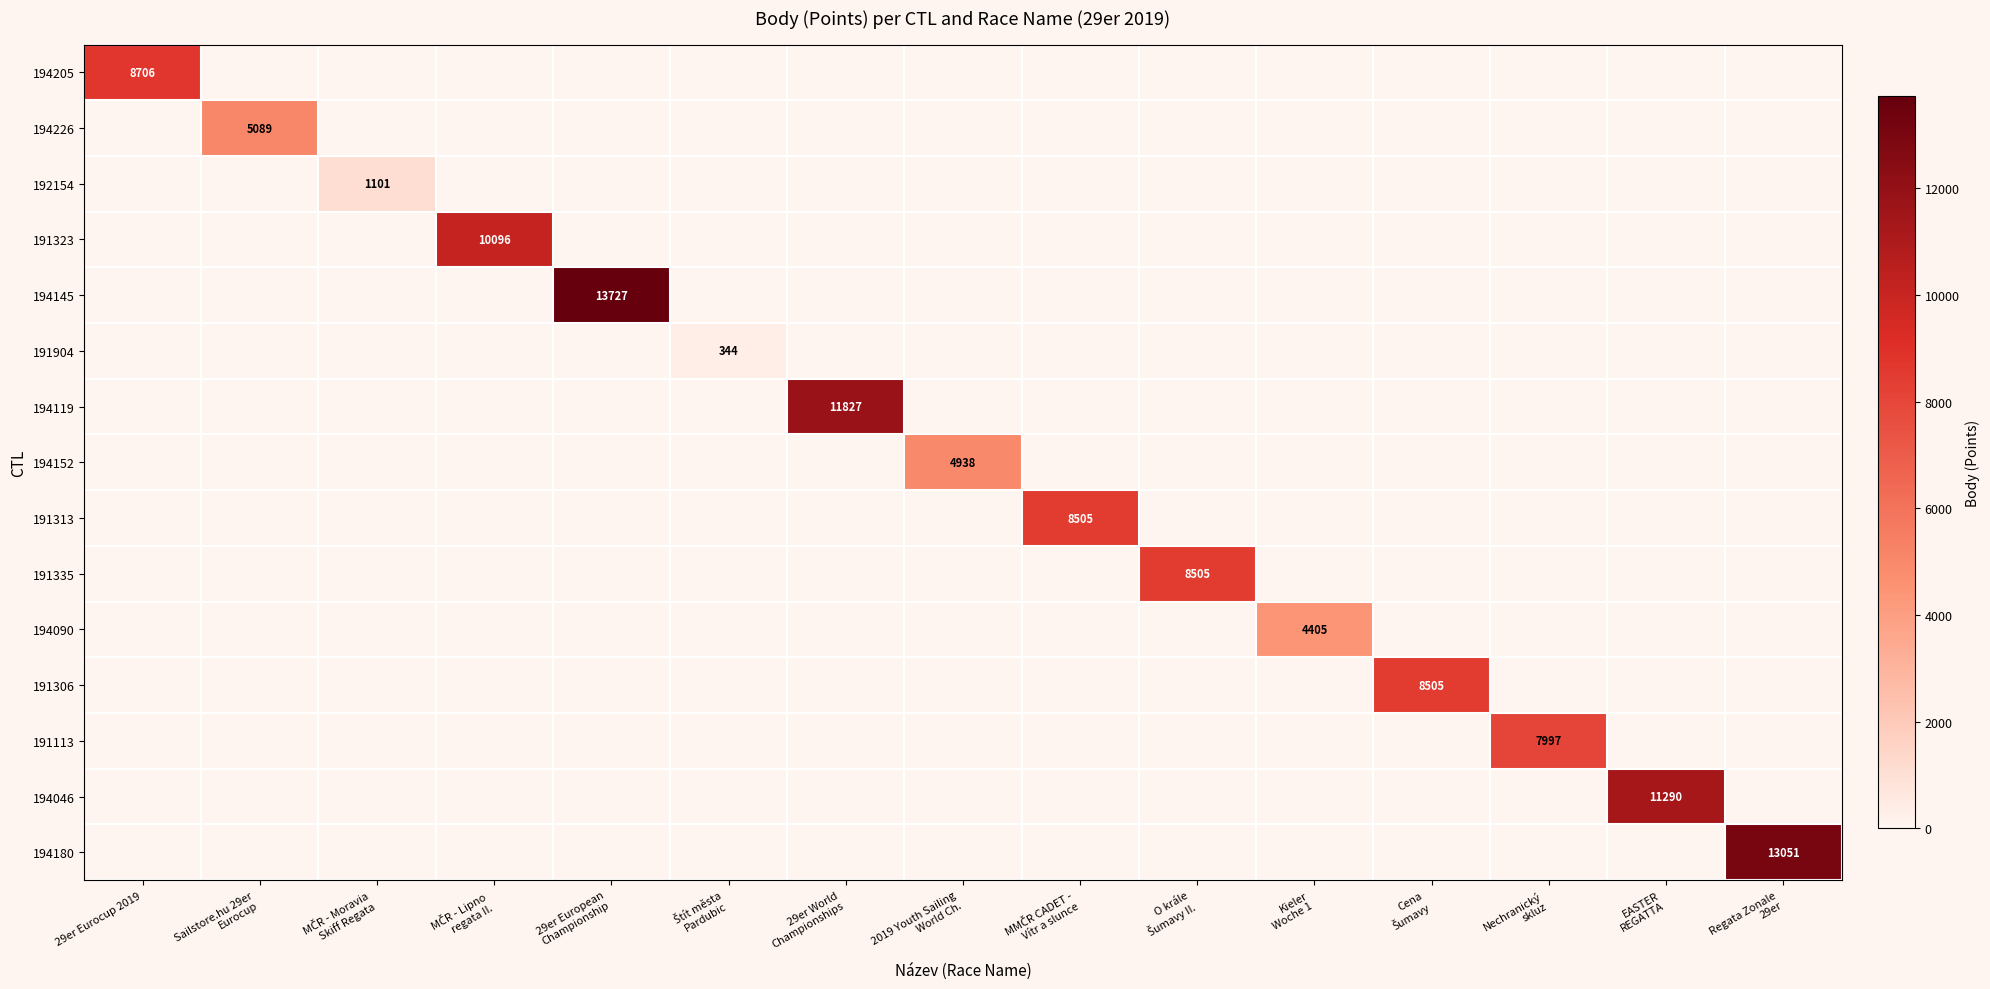

Which series has the largest range (max minus min)?

194145